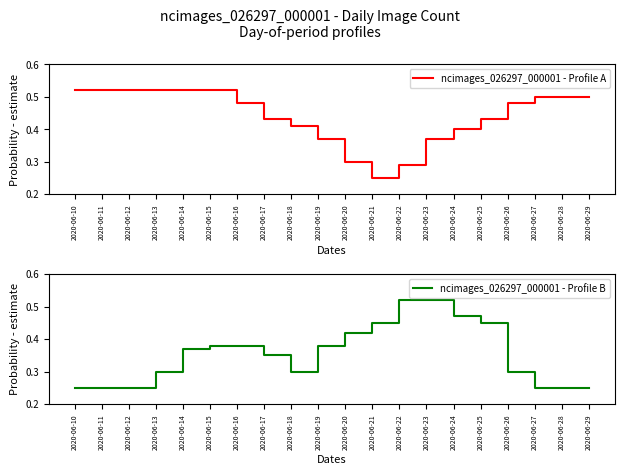

At how many categories does at least one series exceed 0?

20